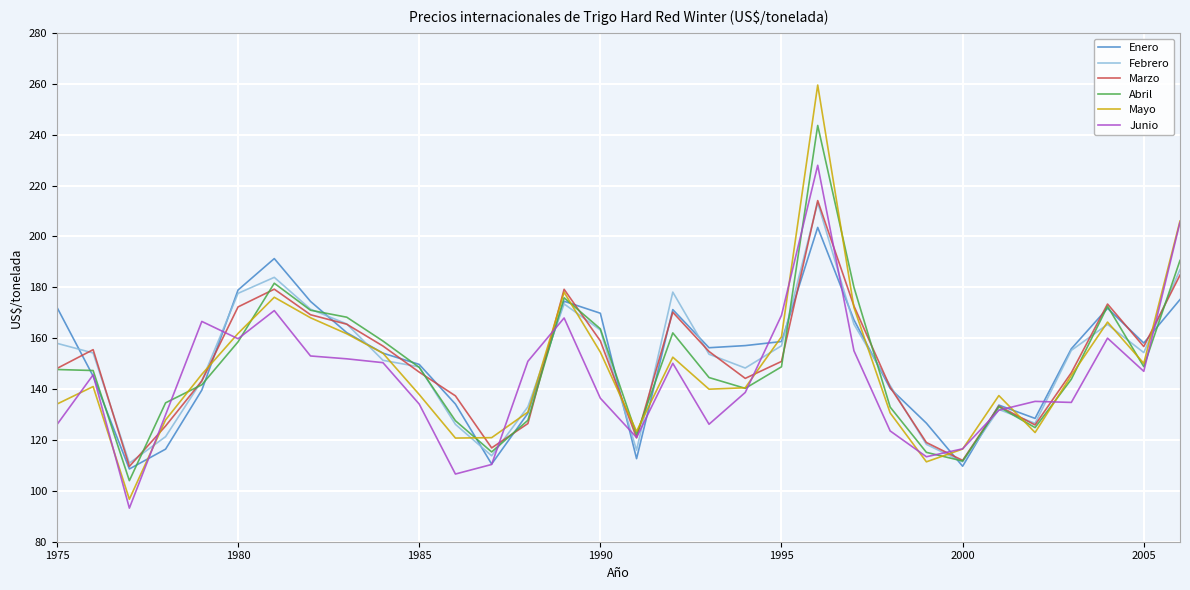

In Enero, how many points are higher than both neighbors (excluding endpoints)?

6